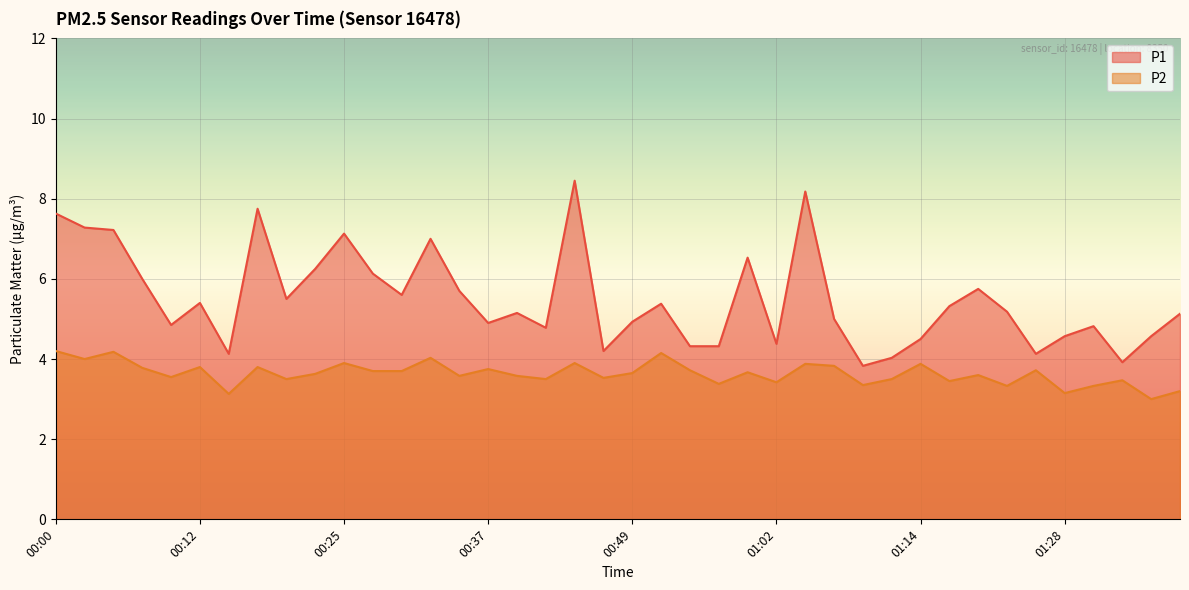

Rank the series at 00:12 from highest to lowest value.

P1, P2